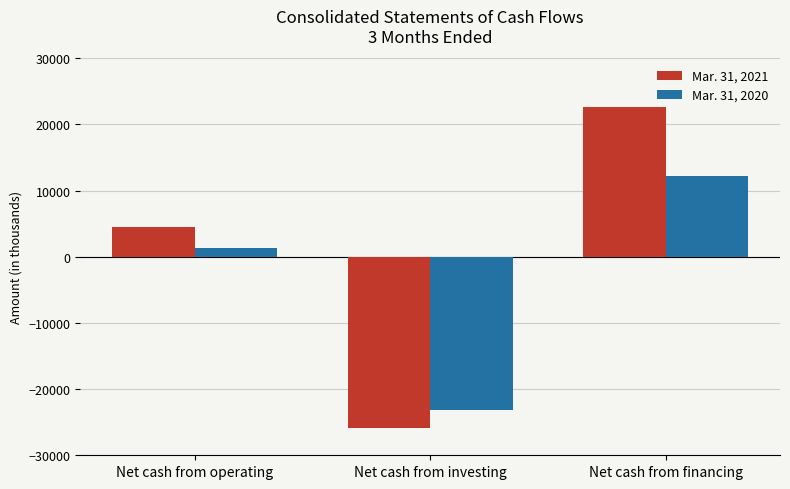

What is the average value of the Mar. 31, 2020 series?

-3216